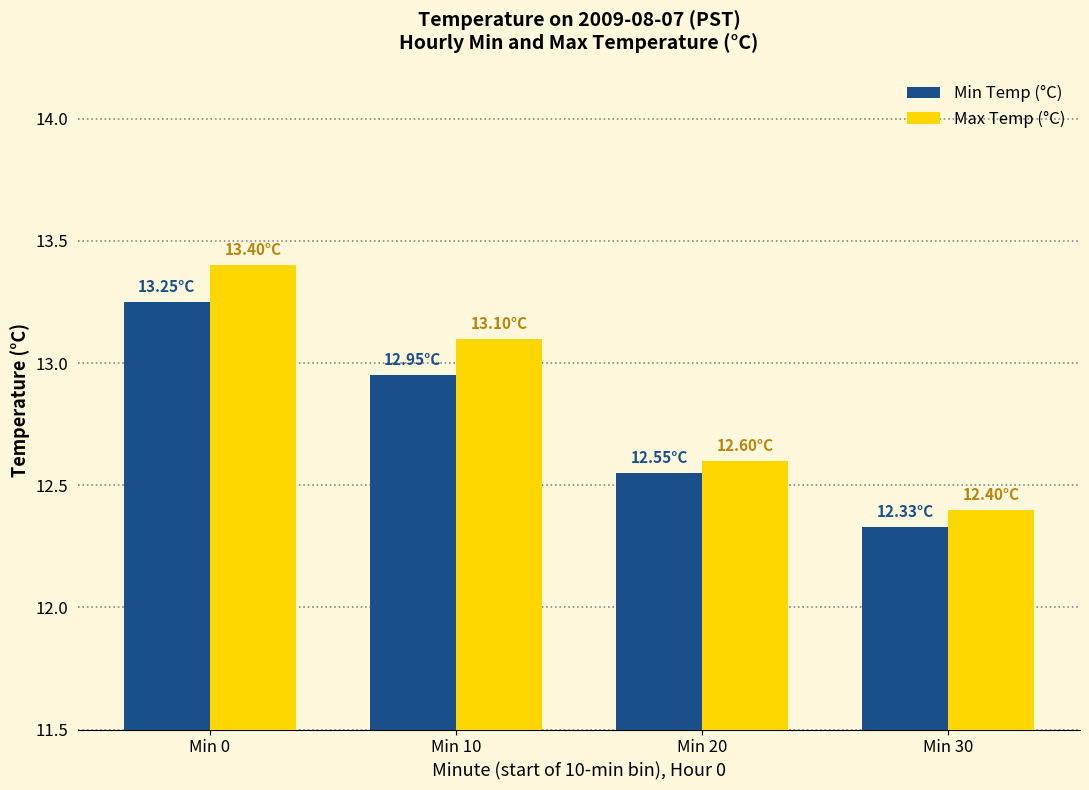

The Max Temp (°C) series shows 12.6 at Min 20. True or false?

True